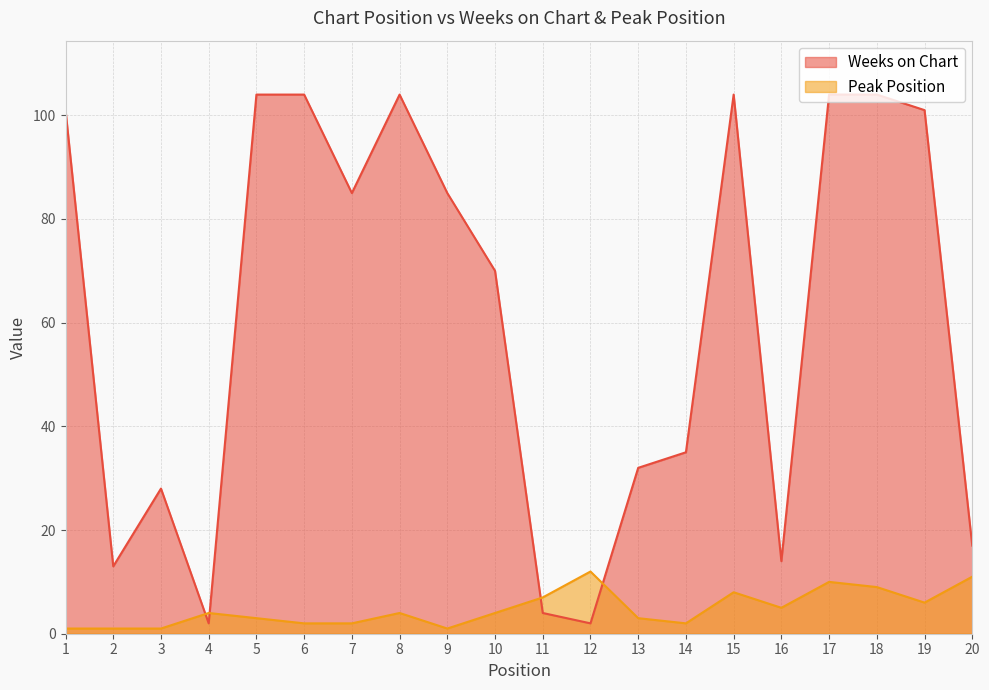

Is the value of Weeks on Chart at 16 greater than the value of Peak Position at 13?

Yes